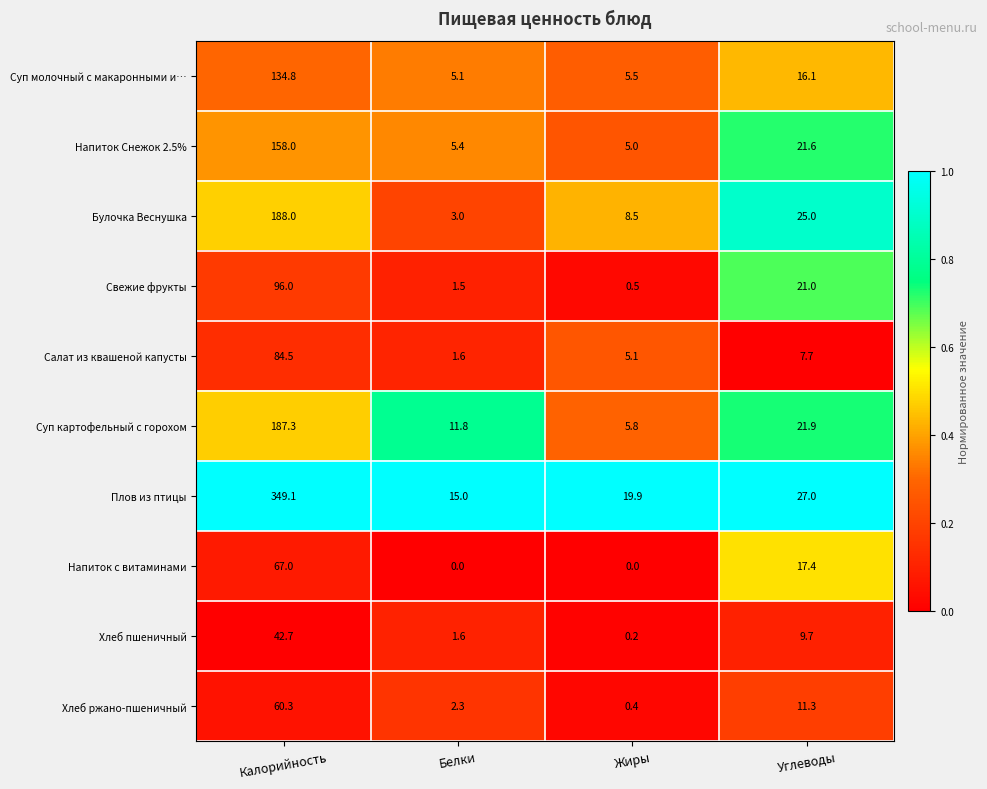

At how many categories does at least one series exceed 0?

4